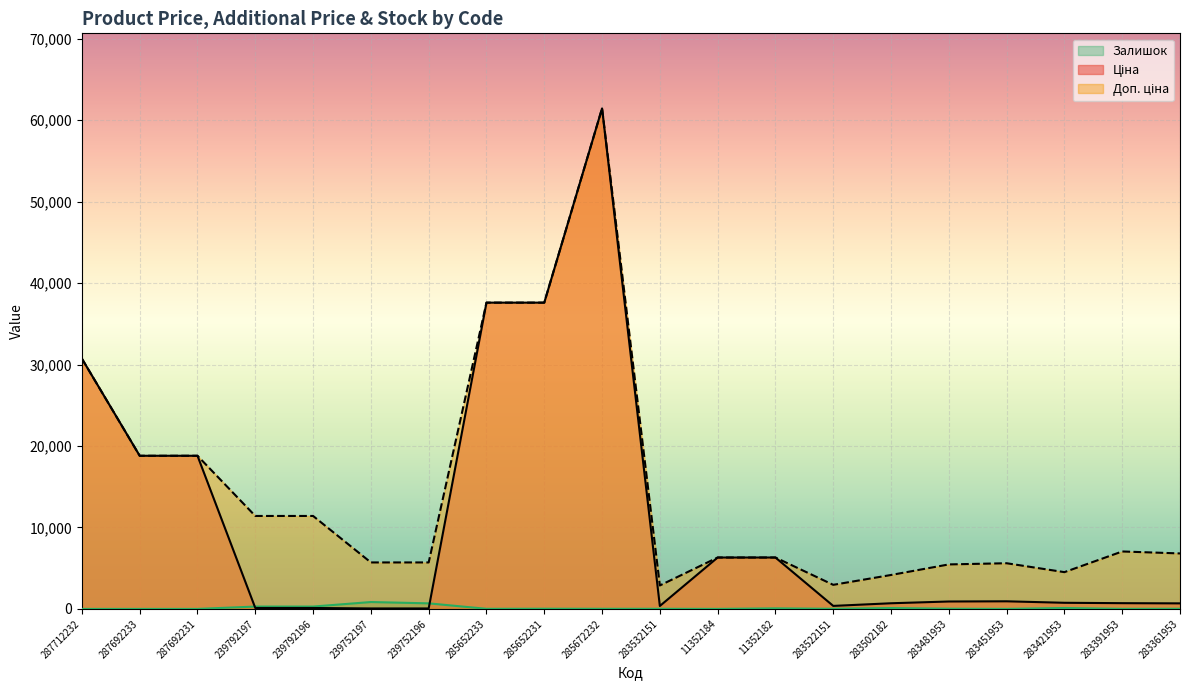

What is the average value of the Доп. ціна series?

14561.2